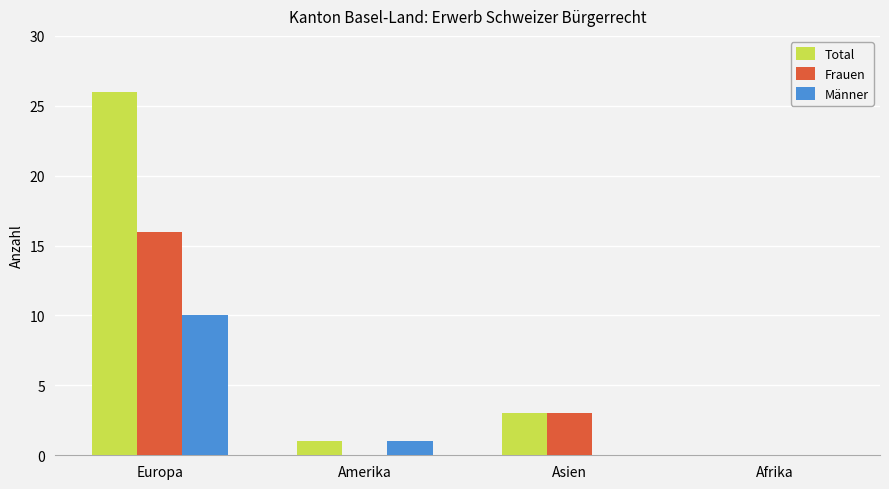

True or false: Männer has a value of 0 at Asien.

True